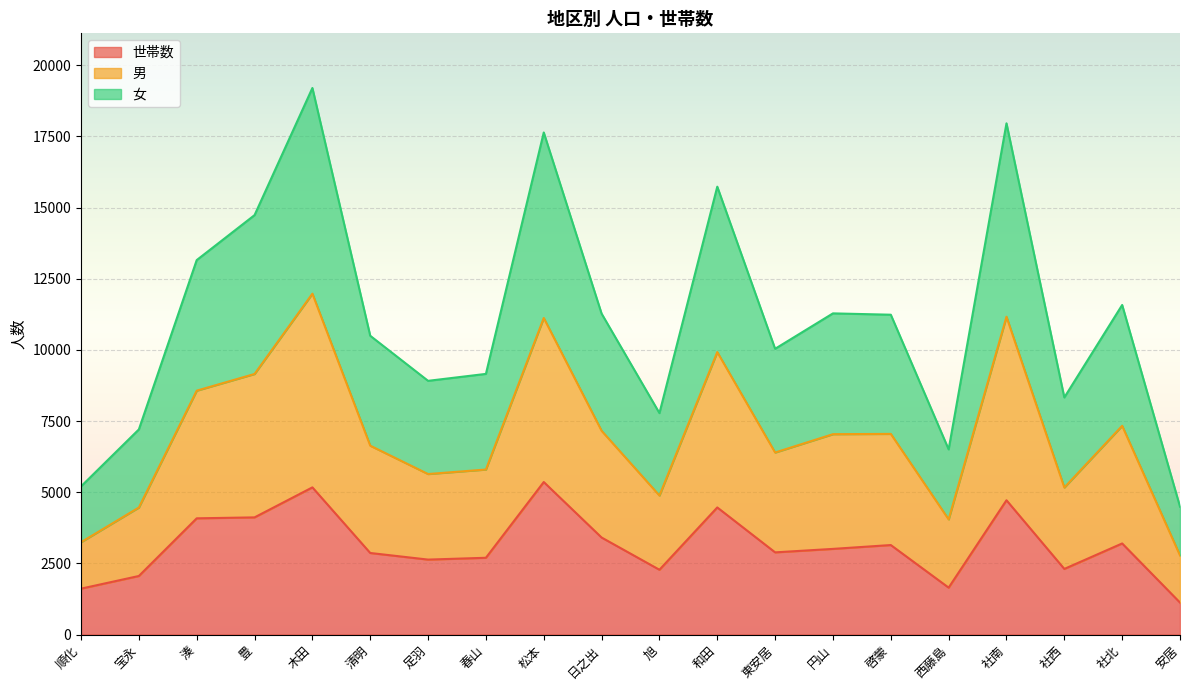

Between 和田 and 社南, which series saw the biggest shift?

男